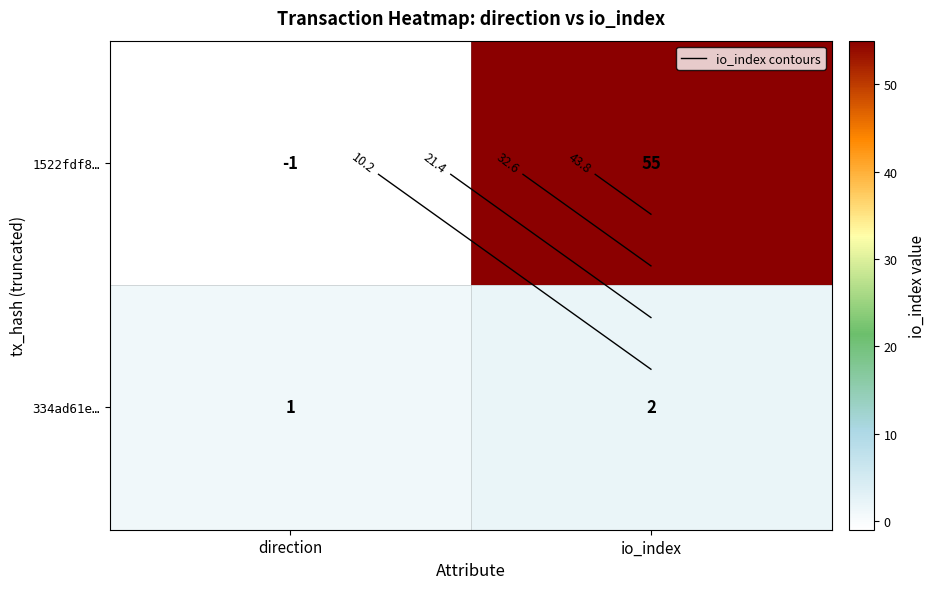

What is the difference between the maximum and minimum values in the 334ad61e… series?

1